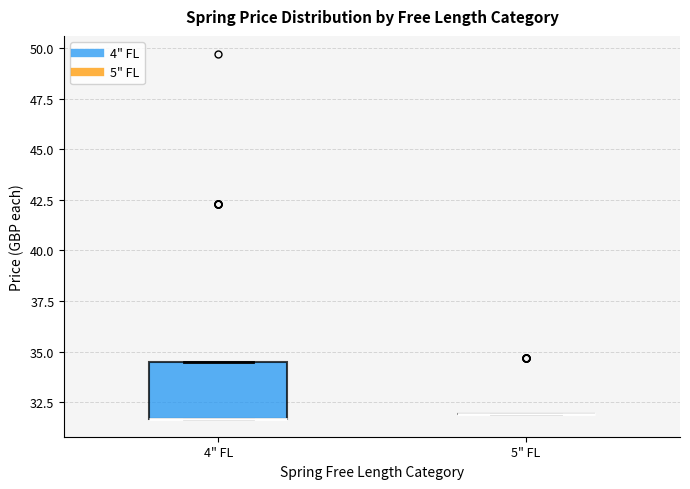

Reading left to right, read every box against the y-axis: the position of its median line, the range the box covers, and the ends of its whiskers. The values are not printed on the chart, so give them approximately, as read against the axis.

4" FL: median 31.5 (drawn on the box's lower edge), box 31.5 to 34.5, whiskers 31.5 to 34.5
5" FL: box collapsed to a line at 32.0, whiskers 32.0 to 32.0